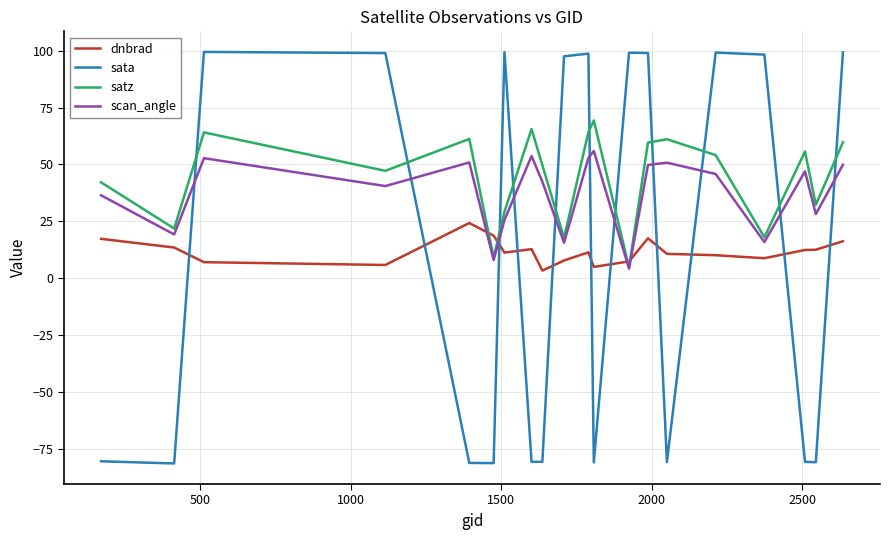

After their last crossing, which series has the higher values: dnbrad or sata?

sata